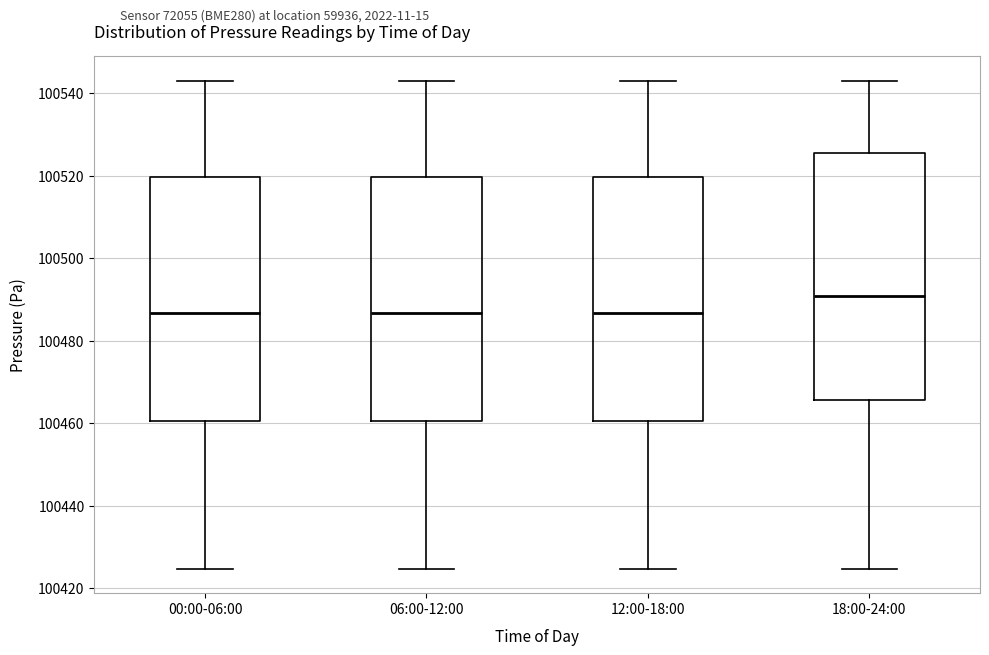

Reading left to right, transcribe this box plot: for each box, give where its median line is, the range the box spans, and where its two whiskers end, as read against the y-axis. The values are not printed on the chart, so give them approximately, as read against the axis.

00:00-06:00: median 100486, box 100460 to 100520, whiskers 100424 to 100544
06:00-12:00: median 100486, box 100460 to 100520, whiskers 100424 to 100544
12:00-18:00: median 100486, box 100460 to 100520, whiskers 100424 to 100544
18:00-24:00: median 100490, box 100466 to 100526, whiskers 100424 to 100544